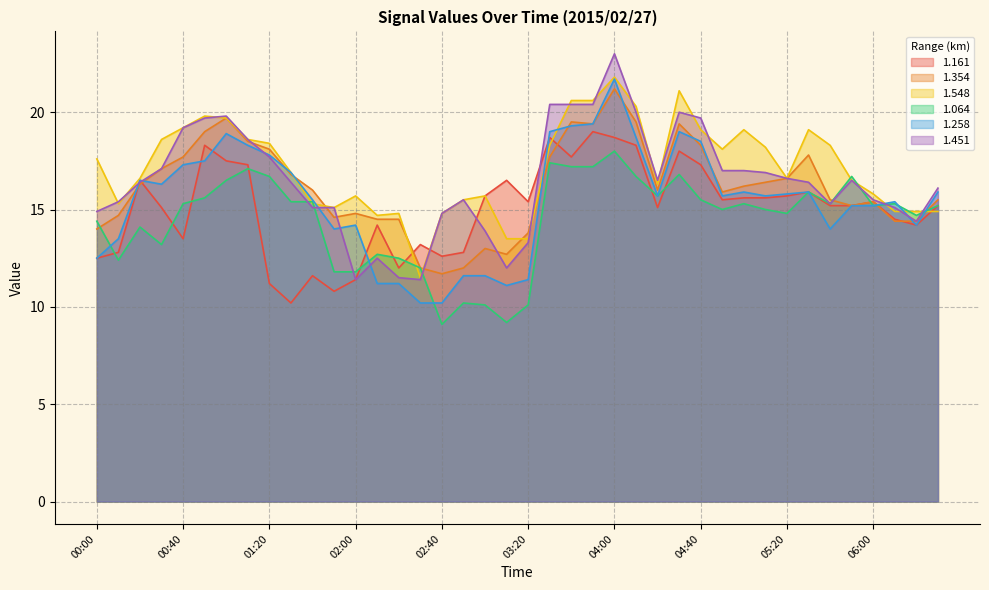

Reading left to right, extract all data points from this chart.

1.161: 12.5	12.8	16.5	15.1	13.5	18.3	17.5	17.3	11.2	10.2	11.6	10.8	11.4	14.2	12.0	13.2	12.6	12.8	15.7	16.5	15.4	18.7	17.7	19.0	18.7	18.3	15.1	18.0	17.3	15.5	15.6	15.6	15.7	15.9	15.2	15.2	15.4	14.5	14.2	15.2
1.354: 14.0	14.7	16.3	17.1	17.7	19.0	19.7	18.5	18.1	16.8	16.0	14.6	14.8	14.5	14.5	12.0	11.7	12.0	13.0	12.7	13.8	17.7	19.5	19.4	21.2	19.5	16.0	19.4	18.3	15.9	16.2	16.4	16.6	17.8	15.5	15.2	15.4	14.4	14.4	15.5
1.548: 17.6	15.3	16.6	18.6	19.2	19.8	19.7	18.6	18.4	16.9	15.3	15.1	15.7	14.7	14.8	11.5	14.8	15.5	15.7	13.5	13.5	18.3	20.6	20.6	21.8	20.3	16.3	21.1	19.1	18.1	19.1	18.2	16.6	19.1	18.3	16.5	15.8	14.9	14.9	14.9
1.064: 14.4	12.4	14.1	13.2	15.3	15.6	16.5	17.1	16.7	15.4	15.4	11.8	11.8	12.7	12.5	12.0	9.1	10.2	10.1	9.2	10.1	17.4	17.2	17.2	18.0	16.7	15.7	16.8	15.5	15.0	15.3	15.0	14.8	15.9	15.3	16.7	15.2	15.3	14.7	15.2
1.258: 12.5	13.5	16.5	16.3	17.3	17.5	18.9	18.3	17.8	16.9	15.5	14.0	14.2	11.2	11.2	10.2	10.2	11.6	11.6	11.1	11.4	19.0	19.3	19.4	21.7	18.7	15.7	19.0	18.5	15.7	15.9	15.7	15.8	15.9	14.0	15.2	15.2	15.4	14.2	15.9
1.451: 14.9	15.4	16.4	17.1	19.2	19.7	19.8	18.6	17.7	16.4	15.1	15.1	11.4	12.5	11.5	11.4	14.8	15.5	13.9	12.0	13.3	20.4	20.4	20.4	23.0	20.0	16.5	20.0	19.7	17.0	17.0	16.9	16.6	16.4	15.3	16.5	15.5	15.1	14.4	16.1